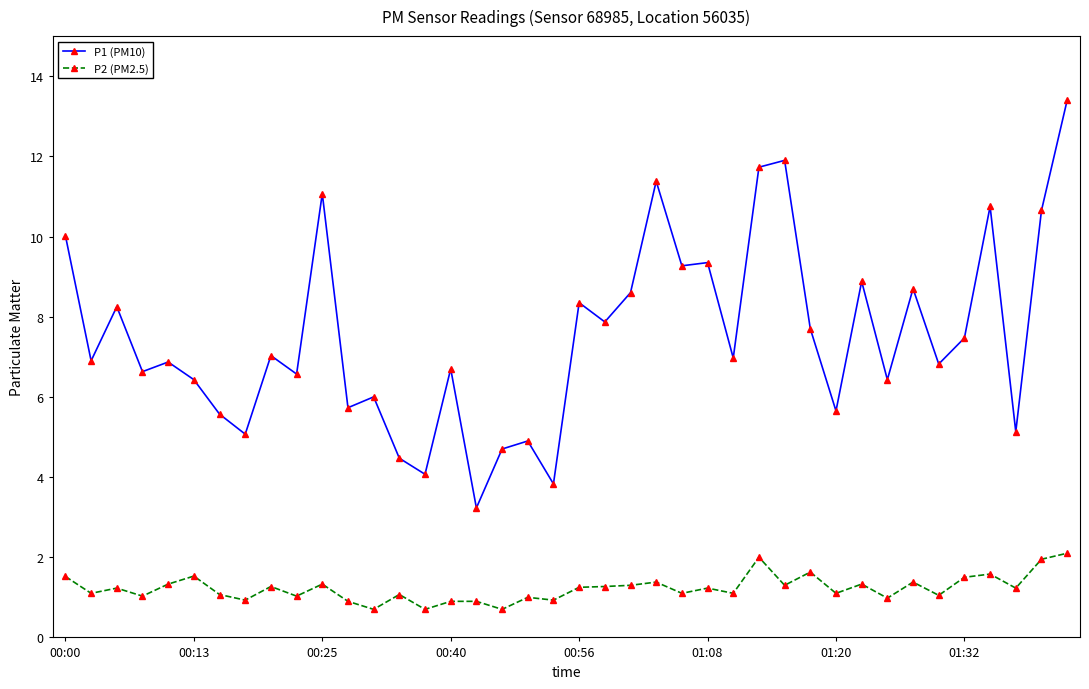

True or false: P1 (PM10) and P2 (PM2.5) intersect in this chart.

False